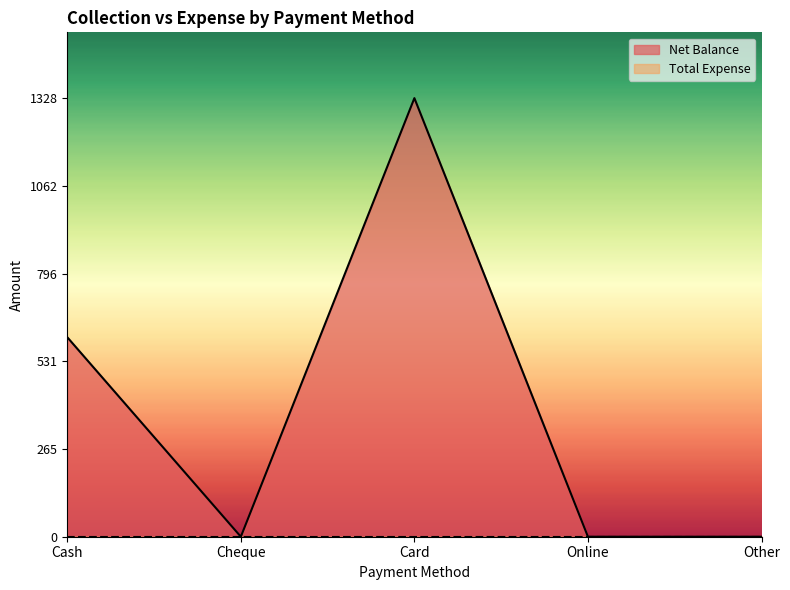

What is the label of the 4th point from the left?

Online